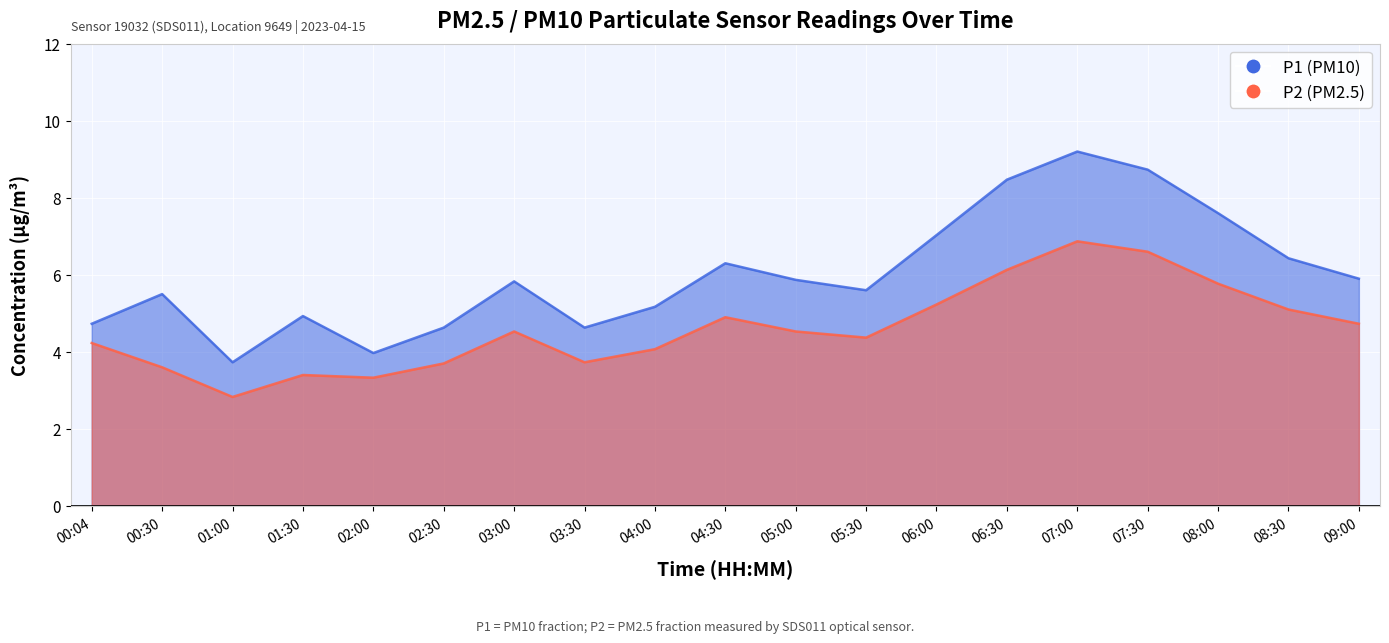

Which series changed the most between 00:30 and 07:00?

P1